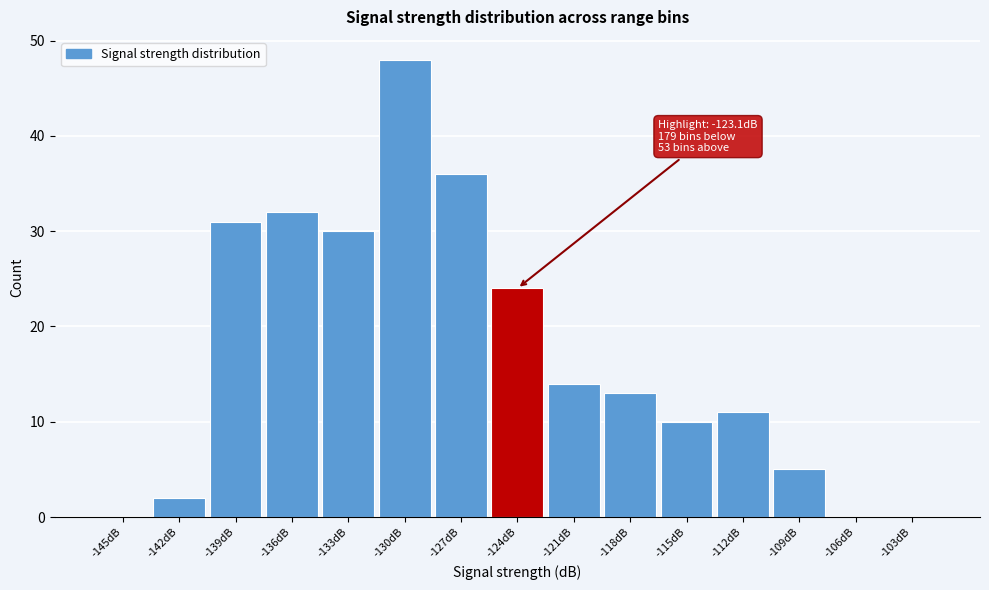

Reading left to right, list all the values displayed in this chart.

-145dB=0	-142dB=2	-139dB=31	-136dB=32	-133dB=30	-130dB=48	-127dB=36	-124dB=24	-121dB=14	-118dB=13	-115dB=10	-112dB=11	-109dB=5	-106dB=0	-103dB=0